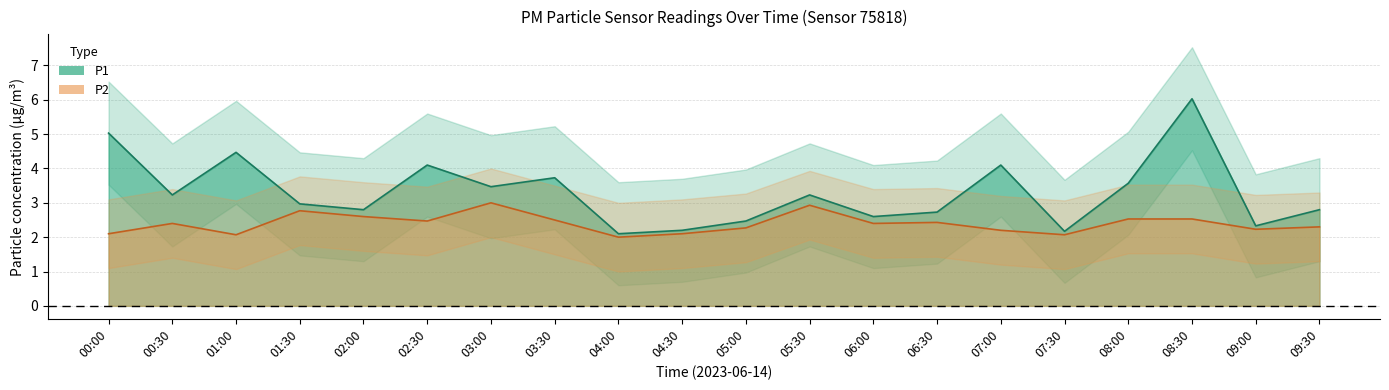

True or false: P2_lower and P1_upper intersect in this chart.

False